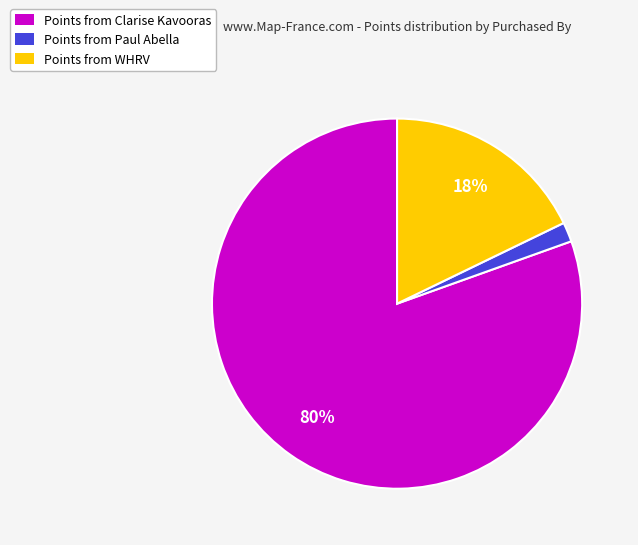

Does any single category account for the majority?

Yes